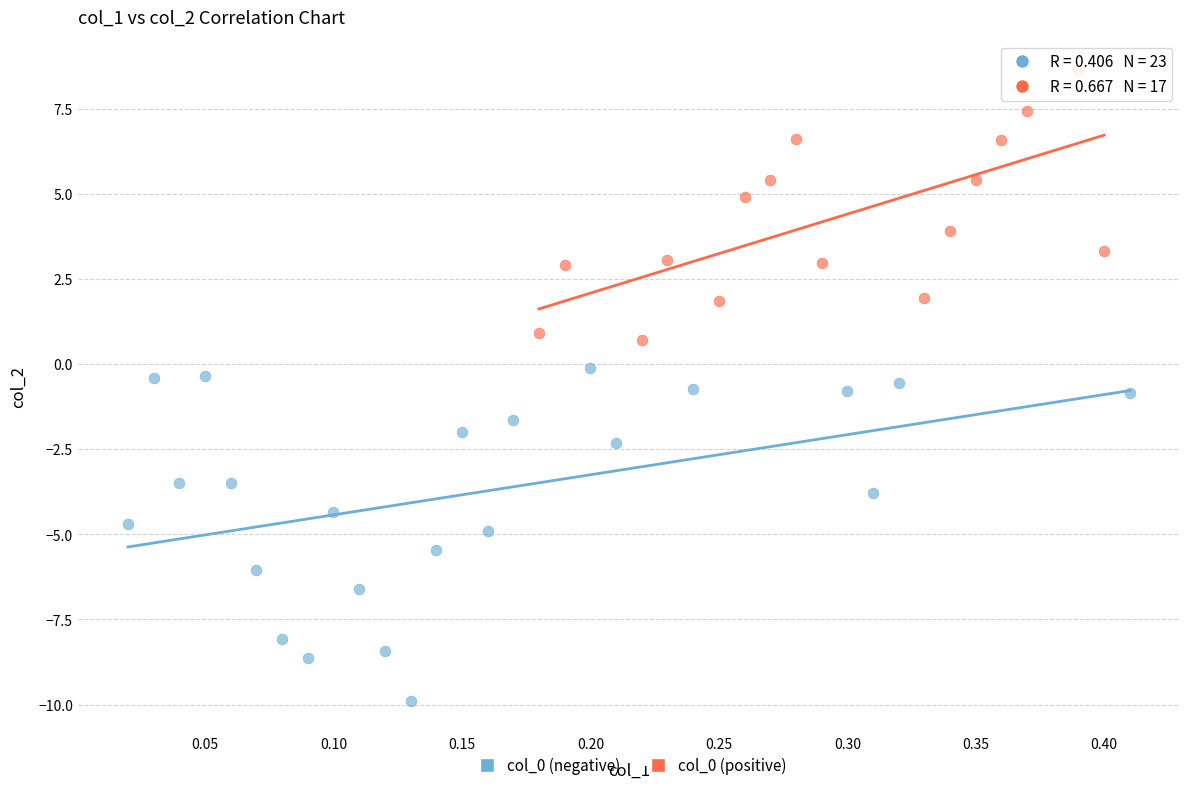

Which series has the largest Y range (max minus min)?

col_0 (negative)